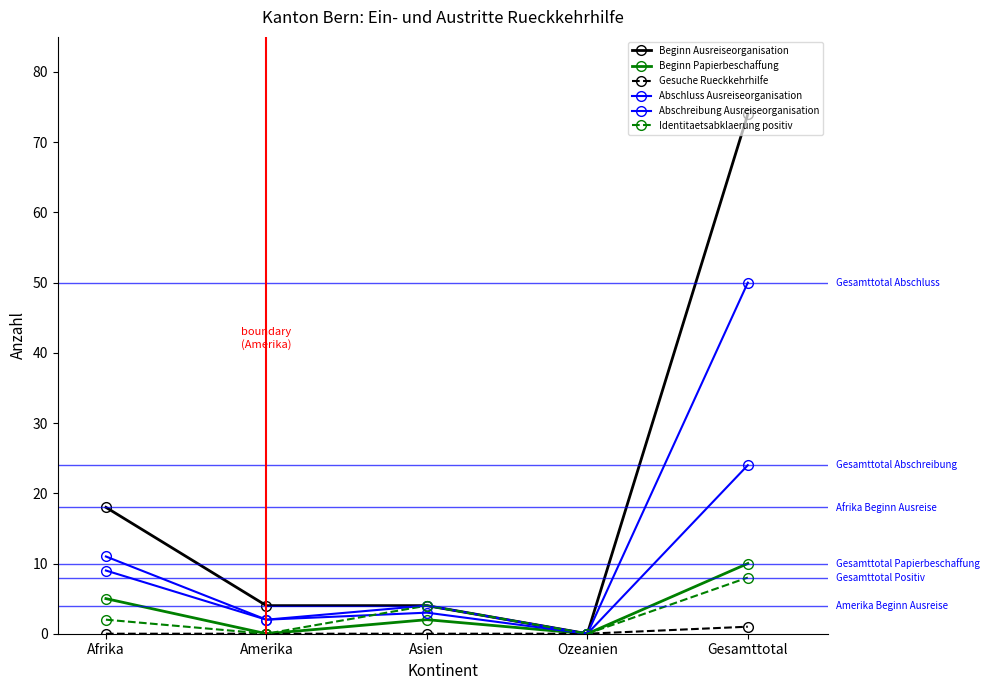

Is the value of Gesuche Rueckkehrhilfe at Gesamttotal greater than the value of Abschluss Ausreiseorganisation at Amerika?

No